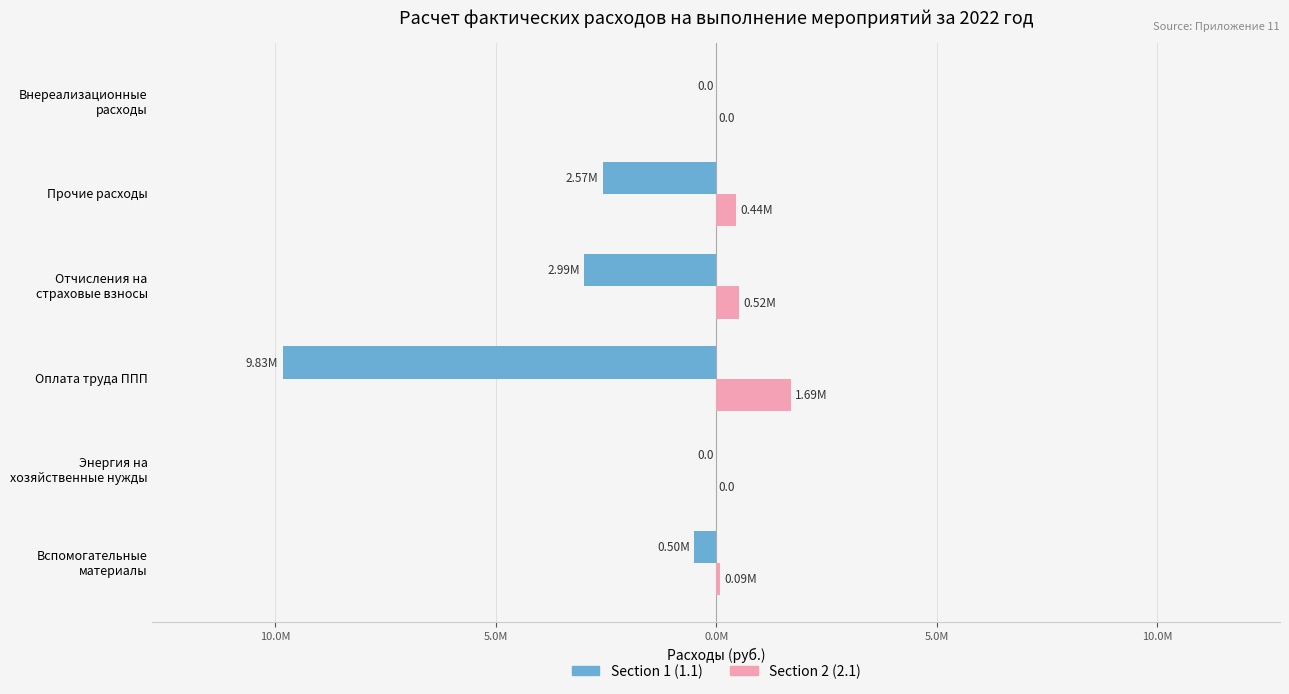

What is the label of the 4th bar from the left?

Отчисления на страховые взносы